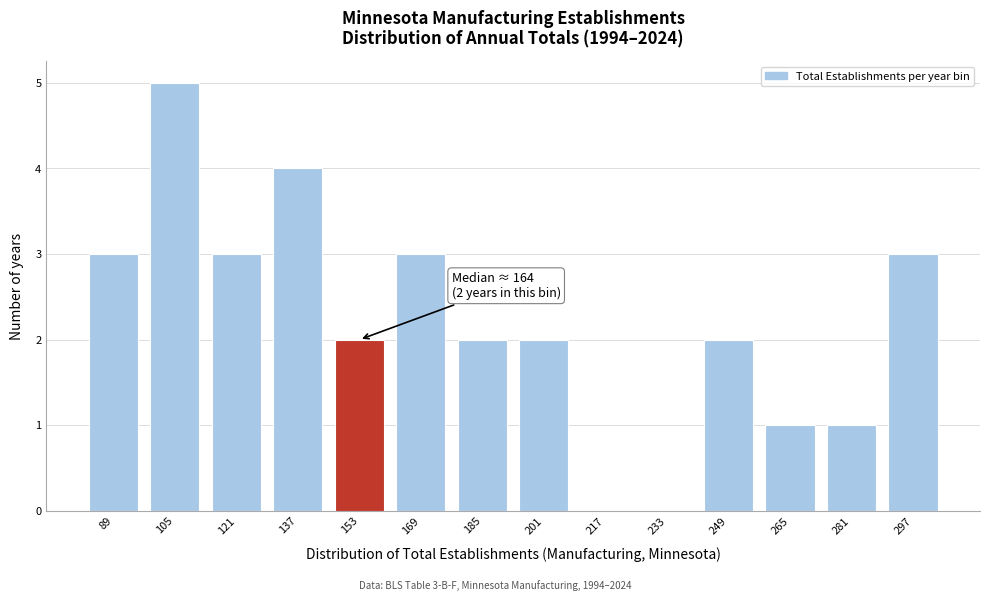

Reading left to right, transcribe all the data shown in this chart.

89=3	105=5	121=3	137=4	153=2	169=3	185=2	201=2	217=0	233=0	249=2	265=1	281=1	297=3